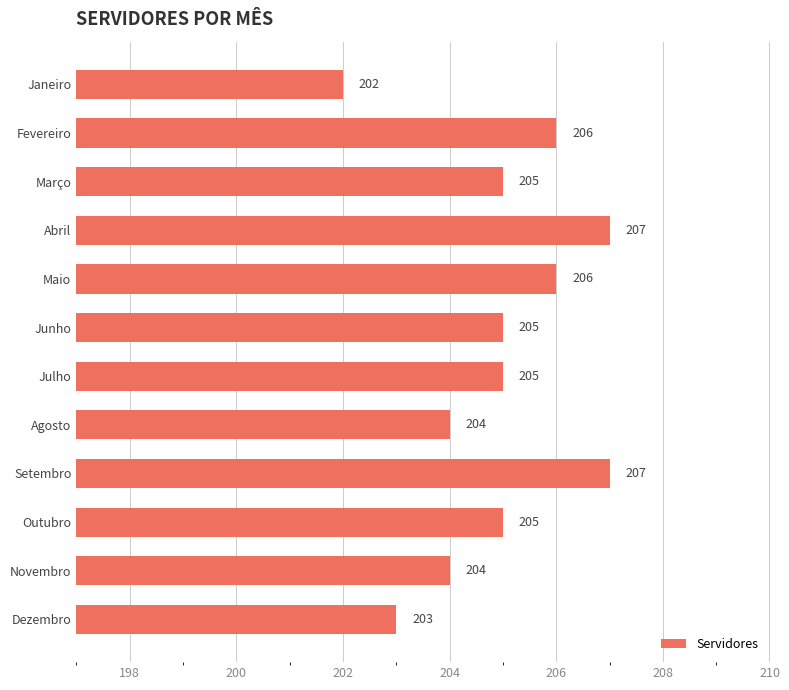

Approximately how many times larger is the value at Julho compared to Maio?

1.0